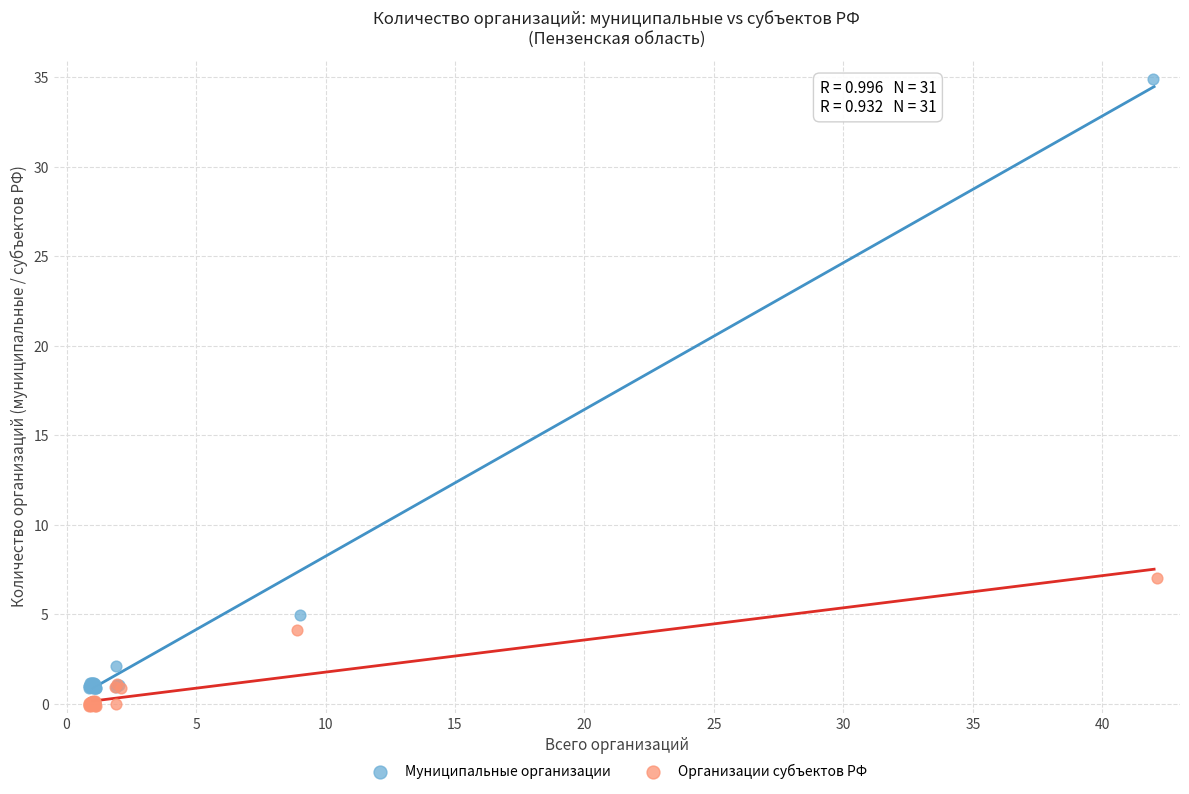

Which series contains the lowest Y value?

Организации субъектов РФ